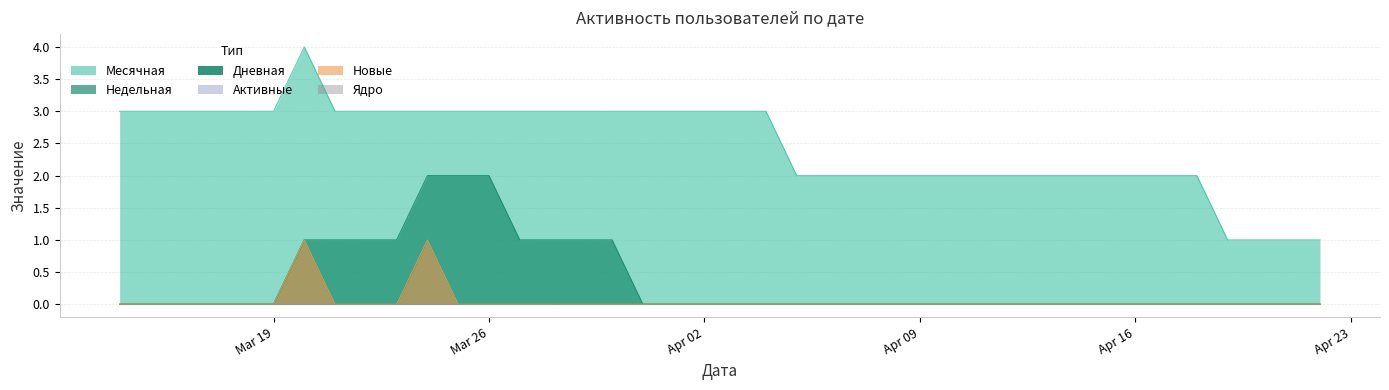

Which series has the widest spread of values?

Месячная